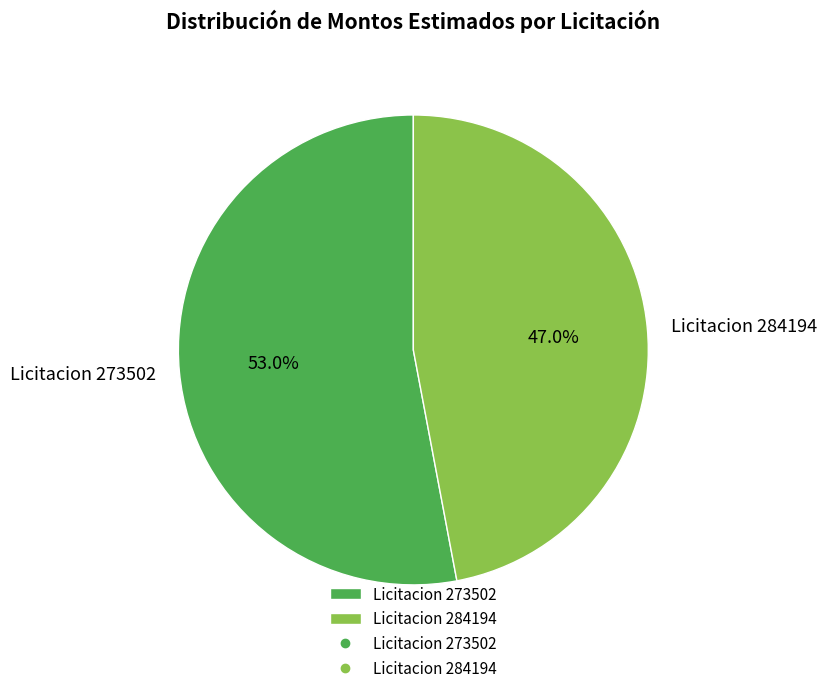

To the nearest percent, what is the difference between the largest and smallest slice percentages?

6%